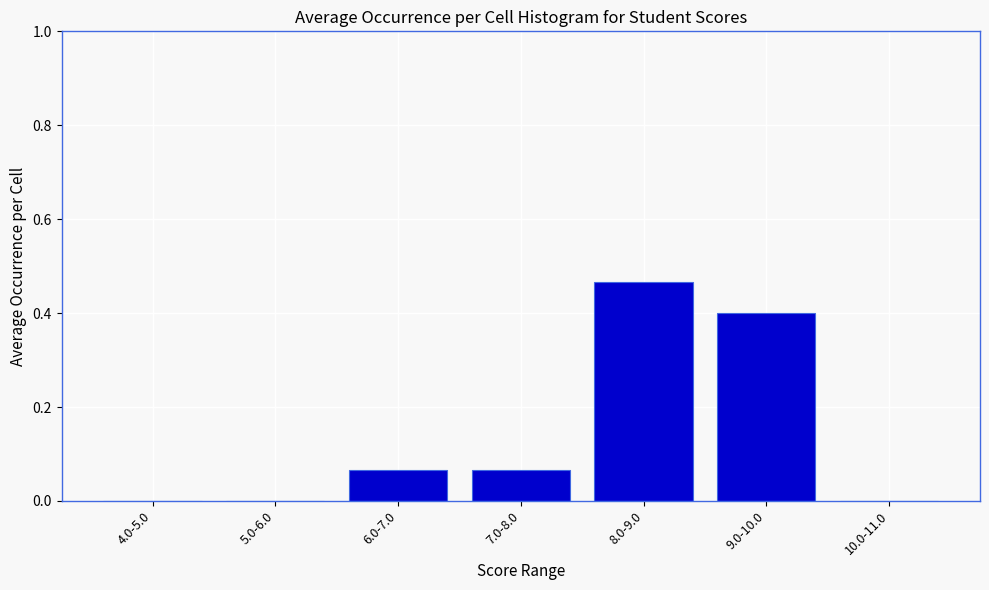

What is the sum of all values?

1.0